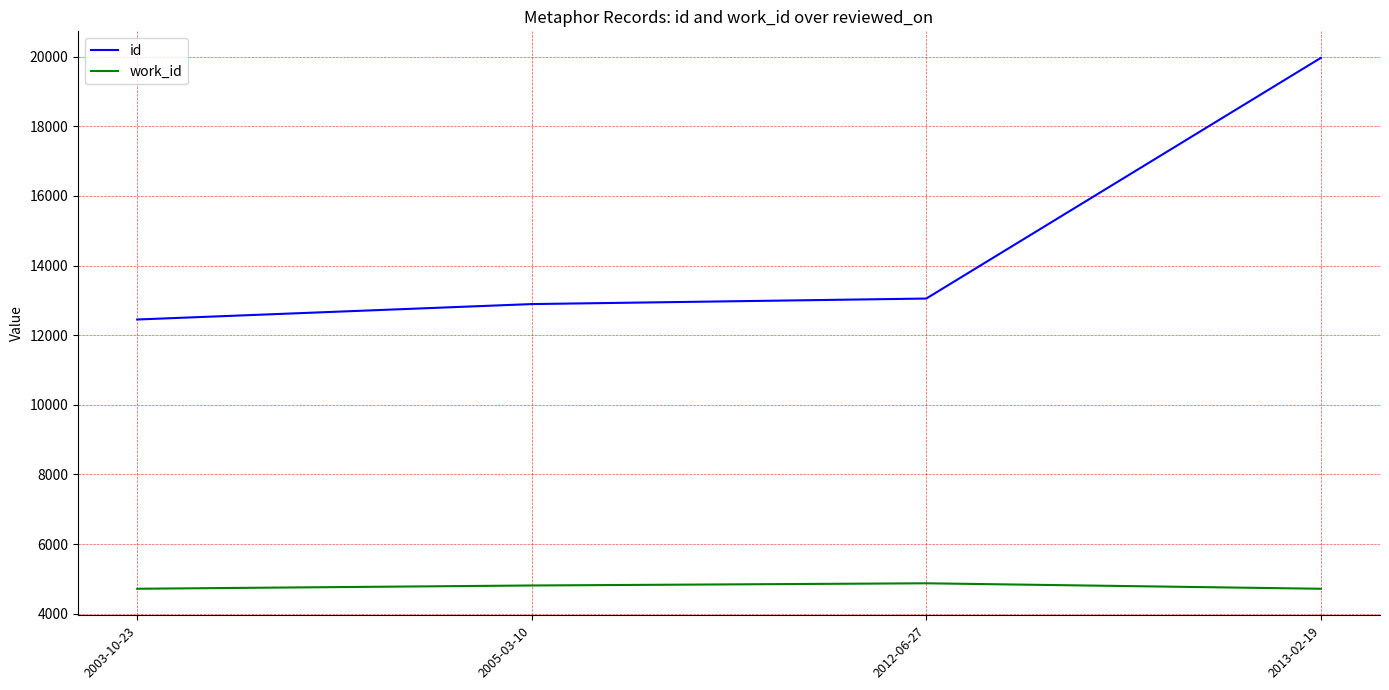

At 2013-02-19, list the series in order from largest to smallest.

id, work_id